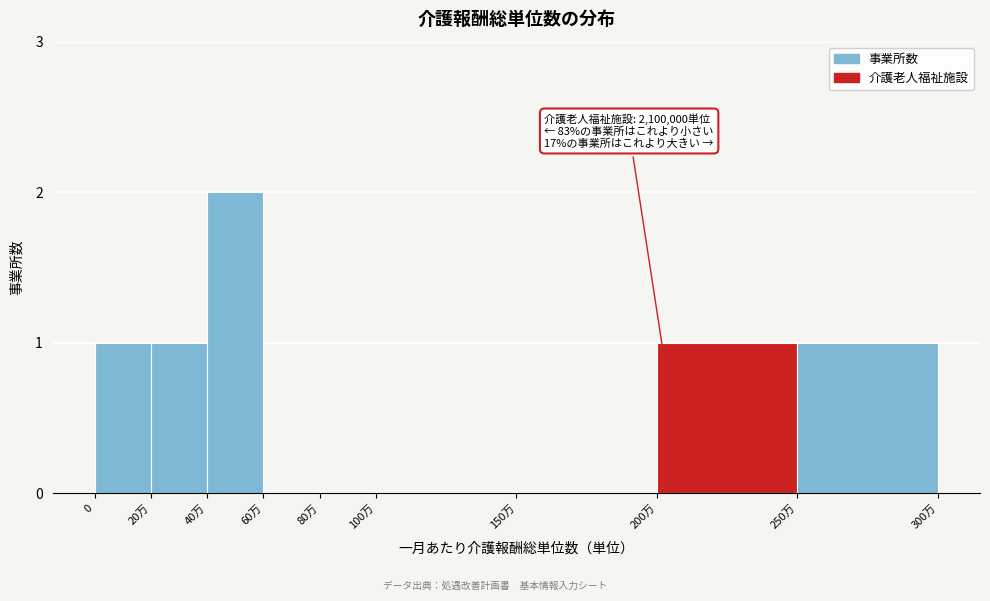

Reading right to left, list all the values displayed in this chart.

250万=1	200万=1	150万=0	100万=0	80万=0	60万=0	40万=2	20万=1	0=1